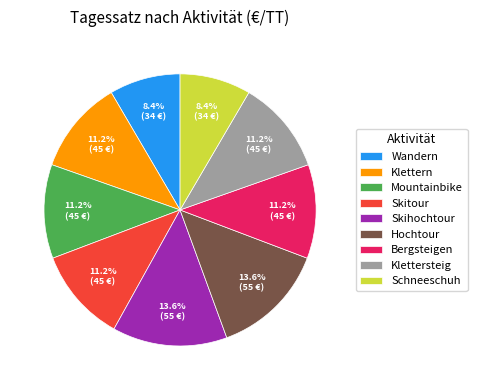

What portion of the pie excludes Skitour?

88.8%